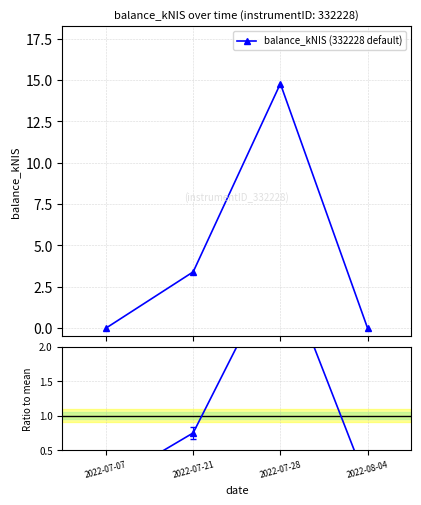

True or false: balance_kNIS (332228 default) has more than 0 interior local peaks.

True